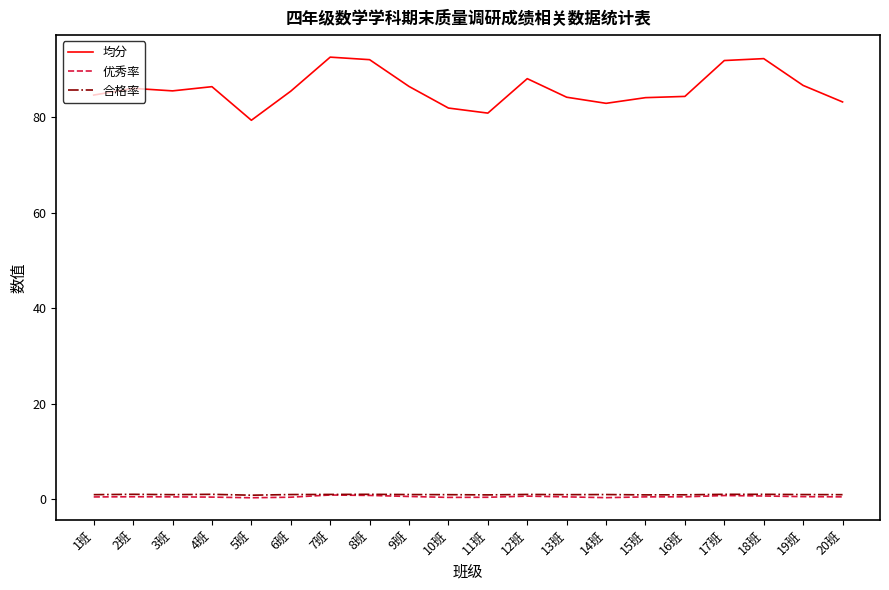

True or false: 均分 has a value of 84.4 at 16班.

True